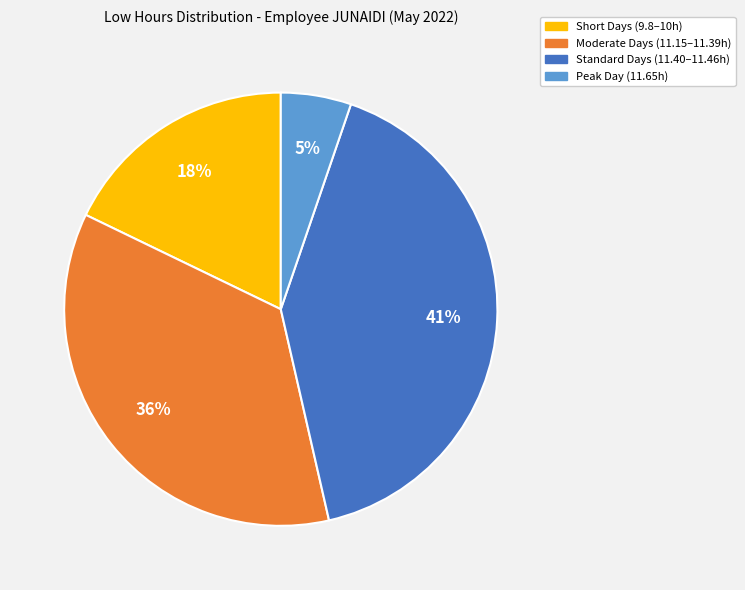

To the nearest percent, what is the difference between the largest and smallest slice percentages?

36%